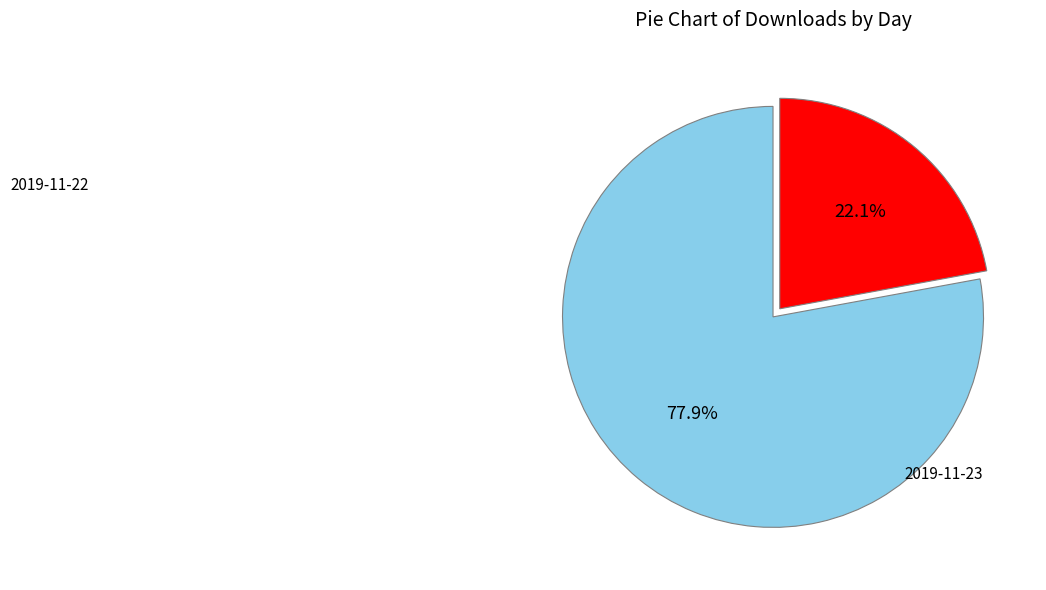

Is there any slice that represents more than half of the pie?

Yes